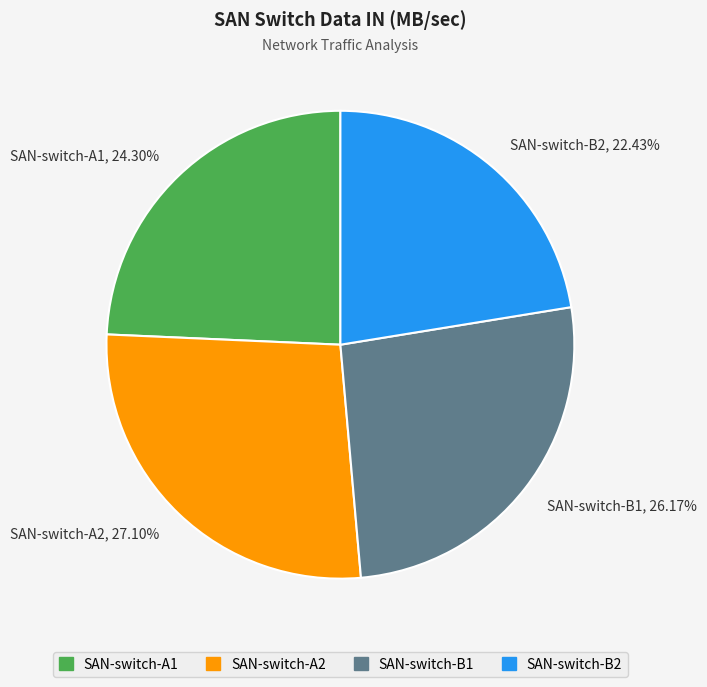

Which slice is the largest?

SAN-switch-A2